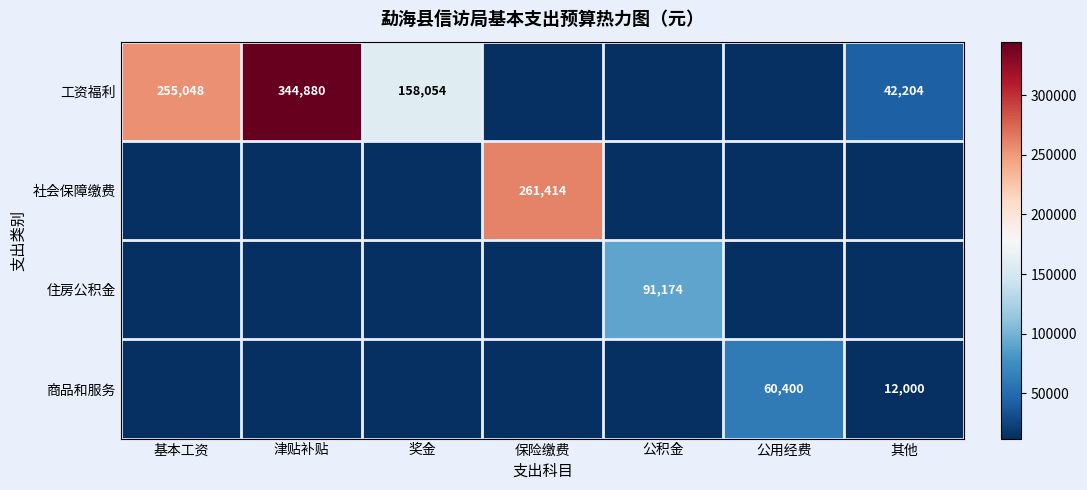

The 商品和服务 series shows 6292 at 其他. True or false?

False